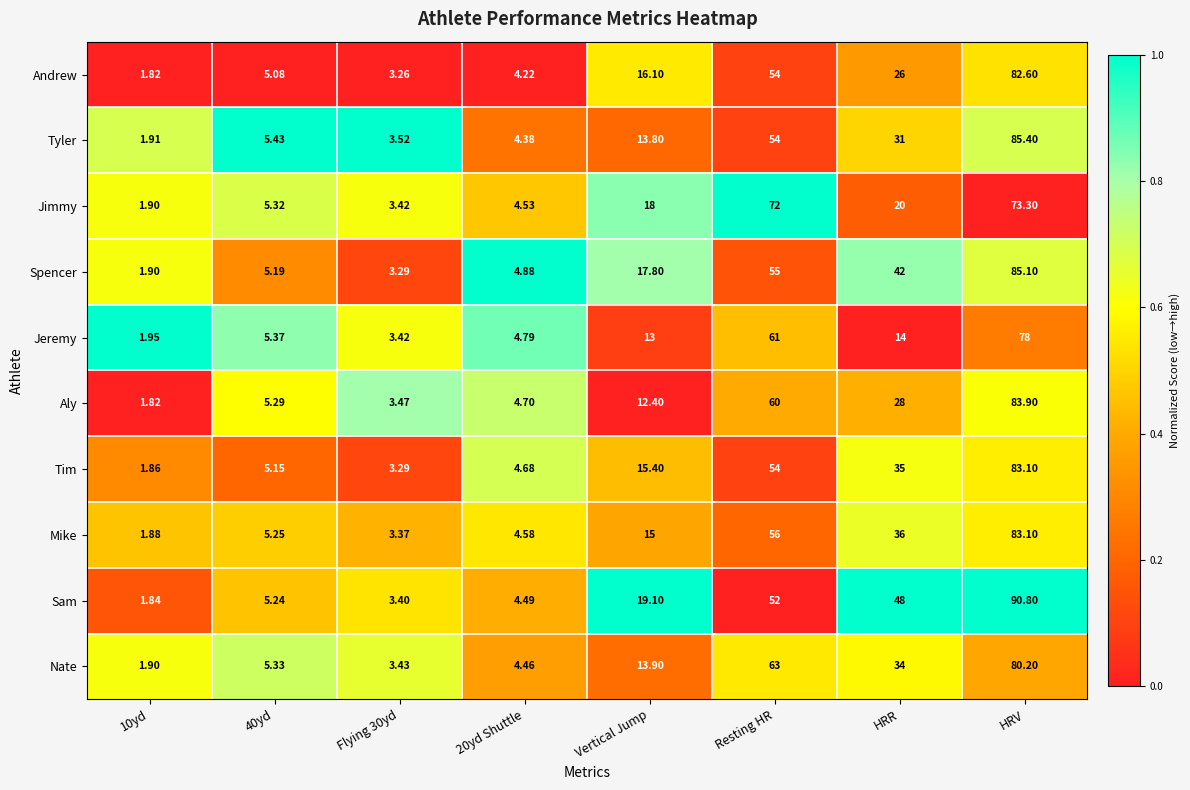

At which category is the sum across all series the highest?

HRV